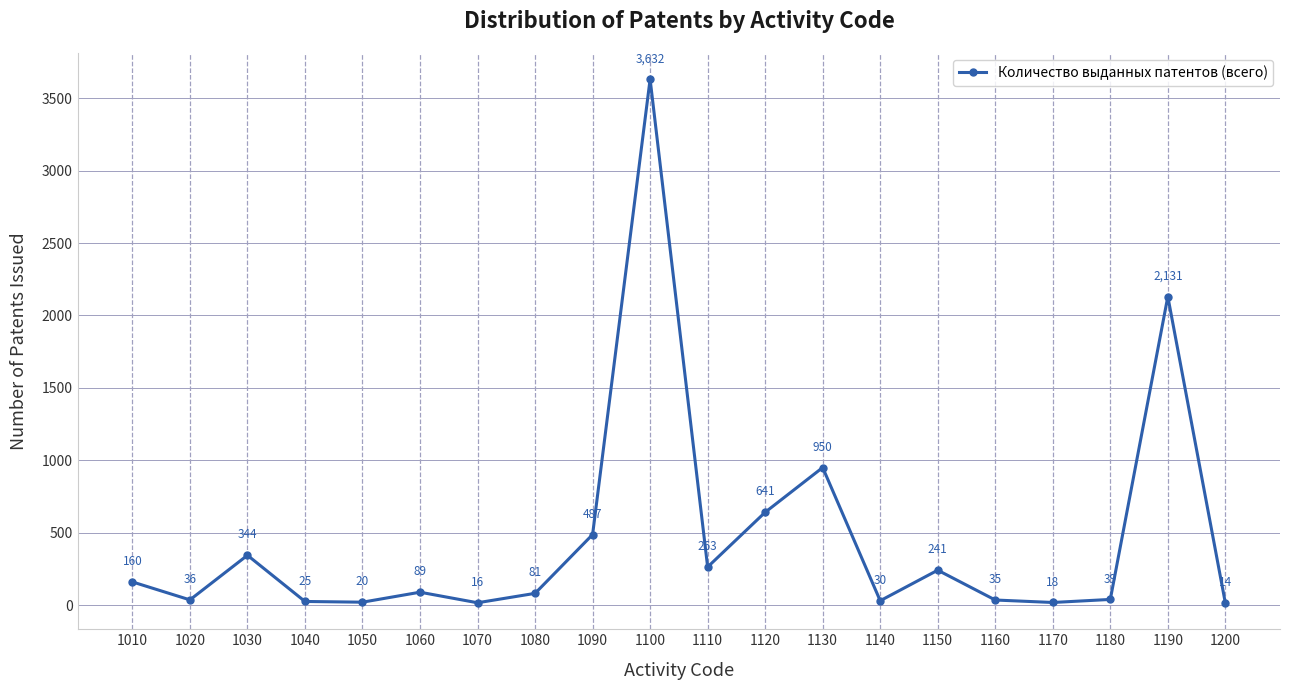

What is the ratio of the value at 1130 to the value at 1120?

1.5